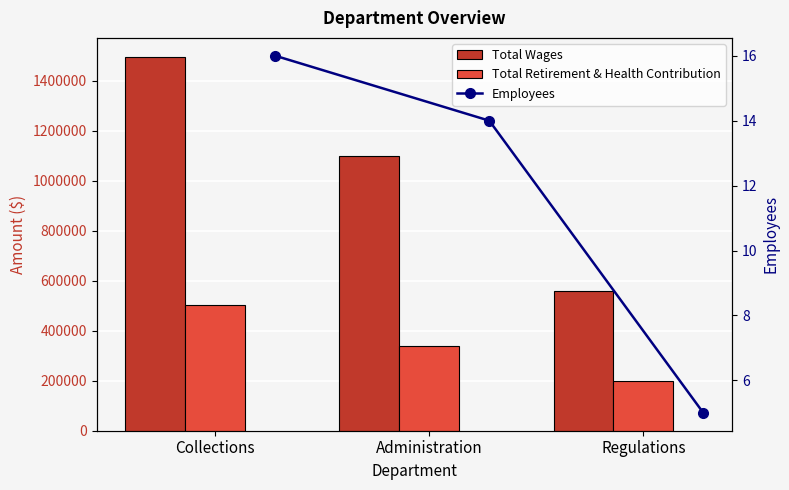

What is the maximum value for Employees?

16